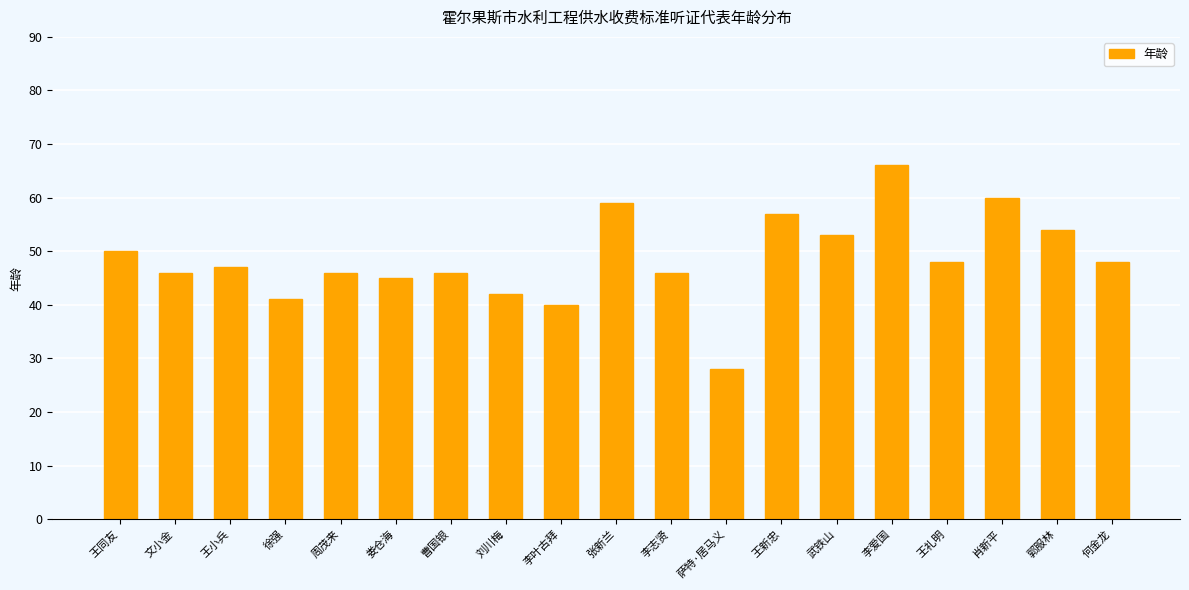

What is the value of the 12th bar from the left?

28